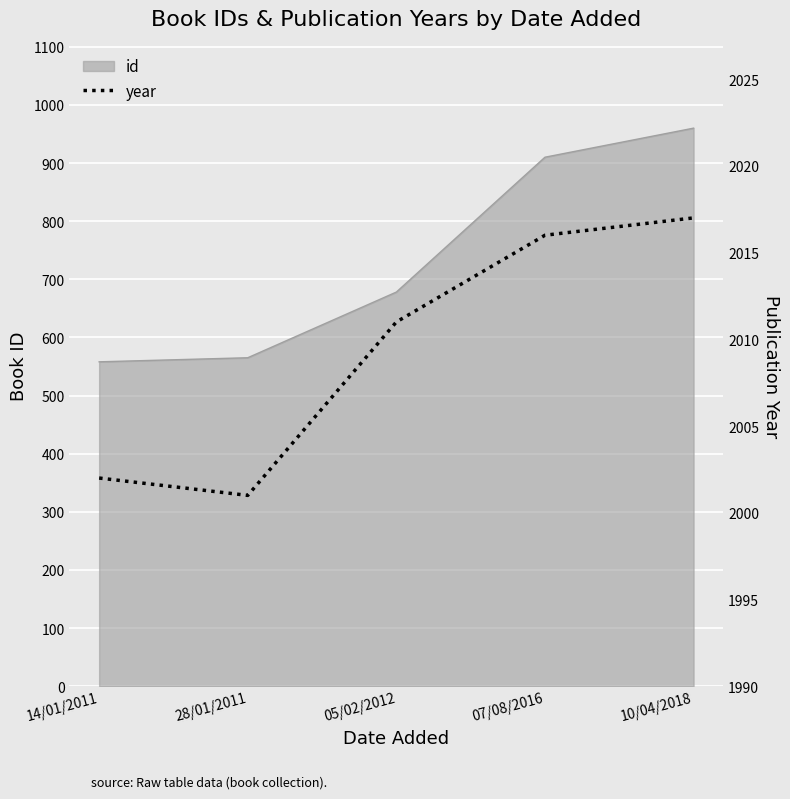

How many lines are shown in the chart?

1